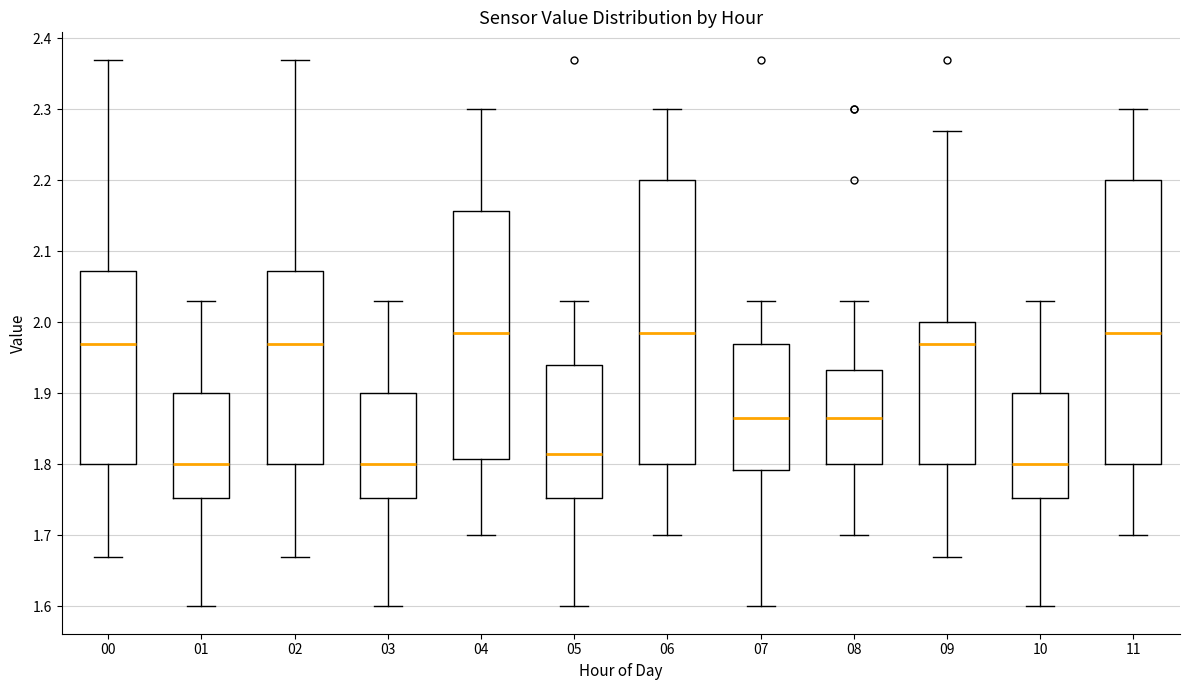

Reading left to right, transcribe this box plot: for each box, give where its median line is, the range the box spans, and where its two whiskers end, as read against the y-axis. The values are not printed on the chart, so give them approximately, as read against the axis.

00: median 1.97, box 1.80 to 2.07, whiskers 1.67 to 2.37
01: median 1.80, box 1.75 to 1.90, whiskers 1.60 to 2.03
02: median 1.97, box 1.80 to 2.07, whiskers 1.67 to 2.37
03: median 1.80, box 1.75 to 1.90, whiskers 1.60 to 2.03
04: median 1.99, box 1.81 to 2.16, whiskers 1.70 to 2.30
05: median 1.82, box 1.75 to 1.94, whiskers 1.60 to 2.03
06: median 1.99, box 1.80 to 2.20, whiskers 1.70 to 2.30
07: median 1.87, box 1.79 to 1.97, whiskers 1.60 to 2.03
08: median 1.87, box 1.80 to 1.93, whiskers 1.70 to 2.03
09: median 1.97, box 1.80 to 2.00, whiskers 1.67 to 2.27
10: median 1.80, box 1.75 to 1.90, whiskers 1.60 to 2.03
11: median 1.99, box 1.80 to 2.20, whiskers 1.70 to 2.30